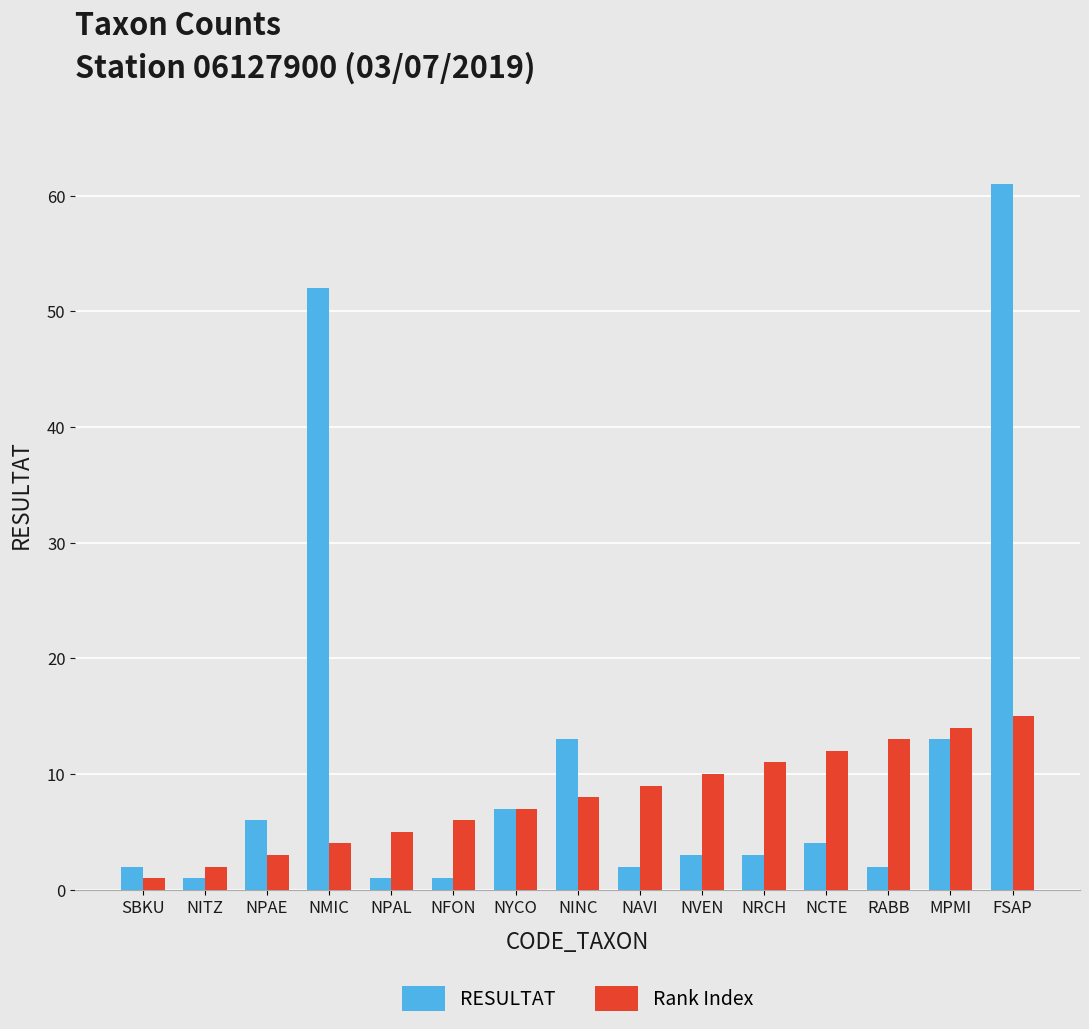

What is the maximum value for RESULTAT?

61